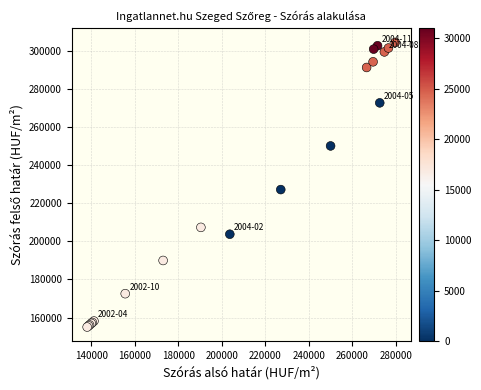

What Y value in the scatter plot is closest to 229669?

227122